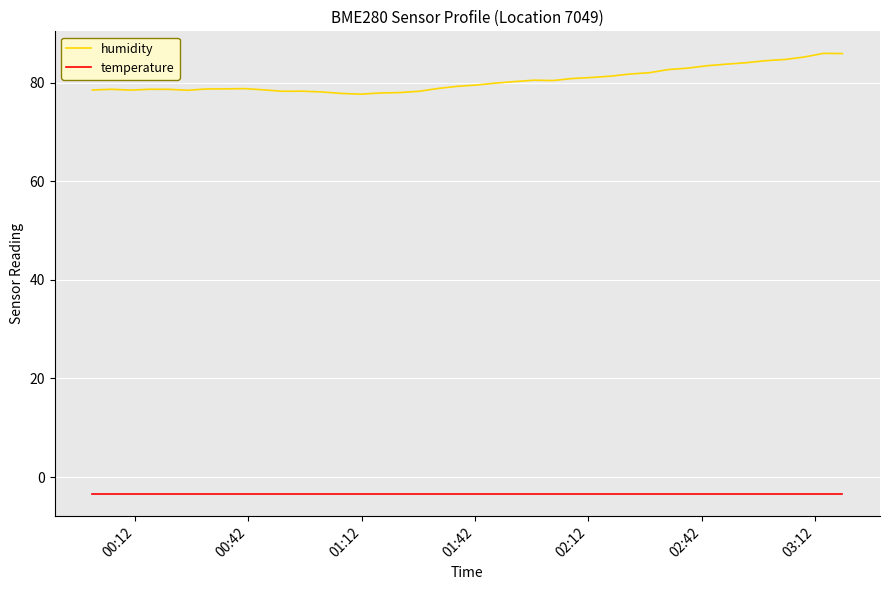

Which series has the largest total across all categories?

humidity